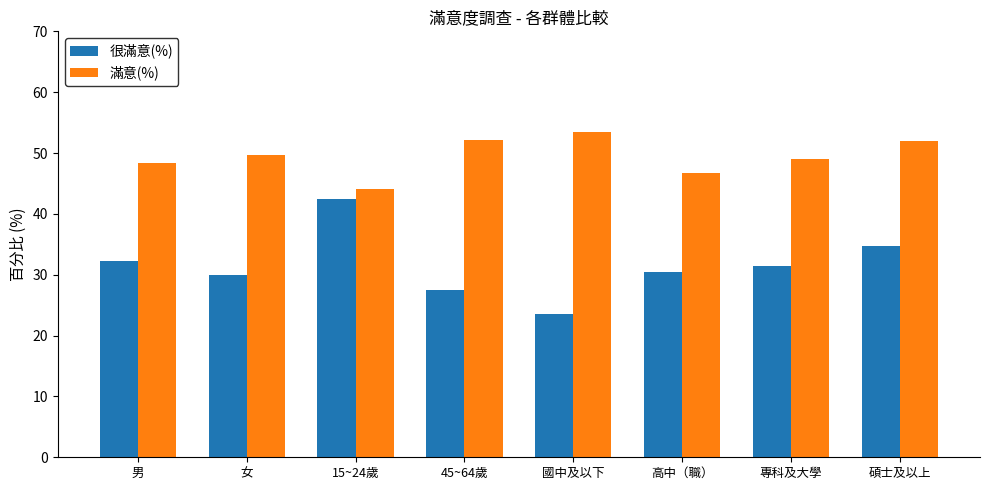

Reading left to right, extract all data points from this chart.

很滿意(%): 男=32.2	女=29.9	15~24歲=42.5	45~64歲=27.5	國中及以下=23.5	高中（職）=30.4	專科及大學=31.4	碩士及以上=34.7
滿意(%): 男=48.4	女=49.6	15~24歲=44.1	45~64歲=52.2	國中及以下=53.4	高中（職）=46.8	專科及大學=49.0	碩士及以上=51.9